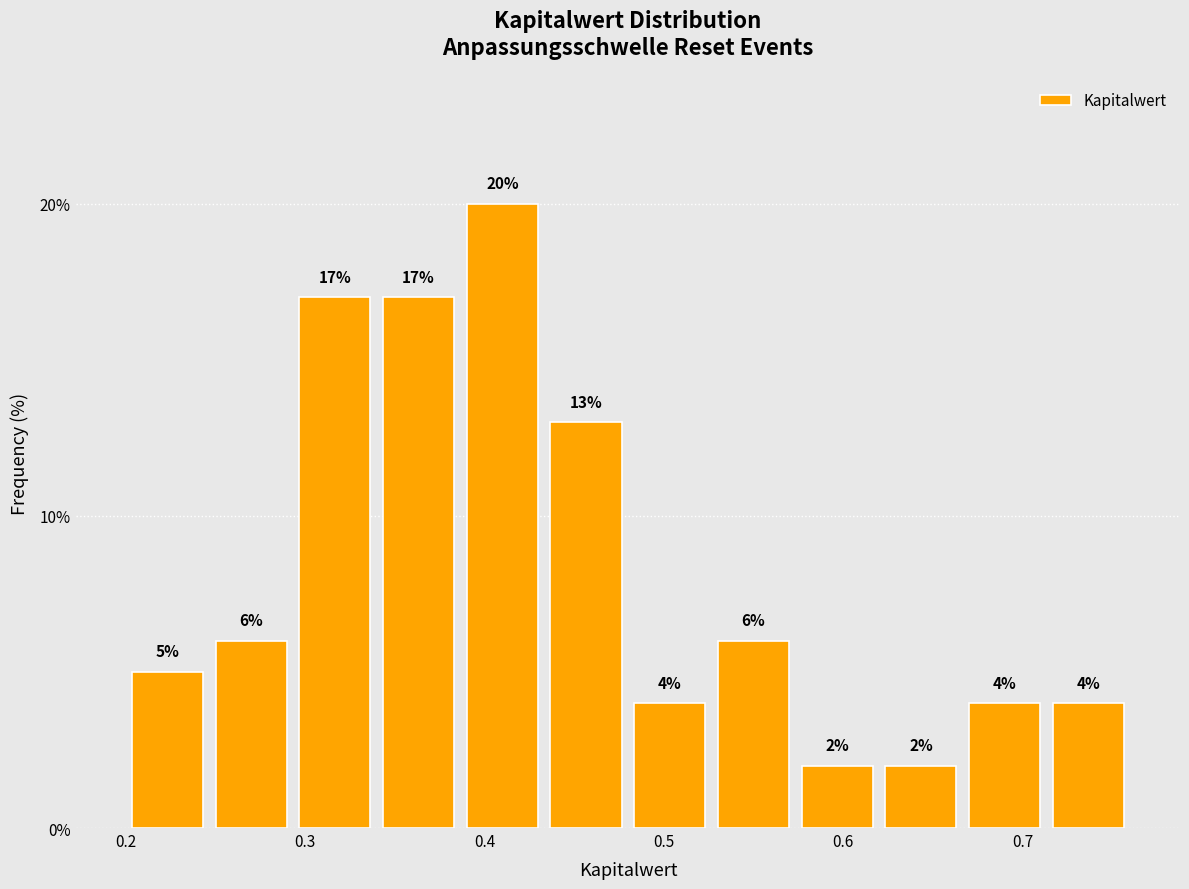

Over which range of the x-axis is the bar tallest?

0.39 to 0.43